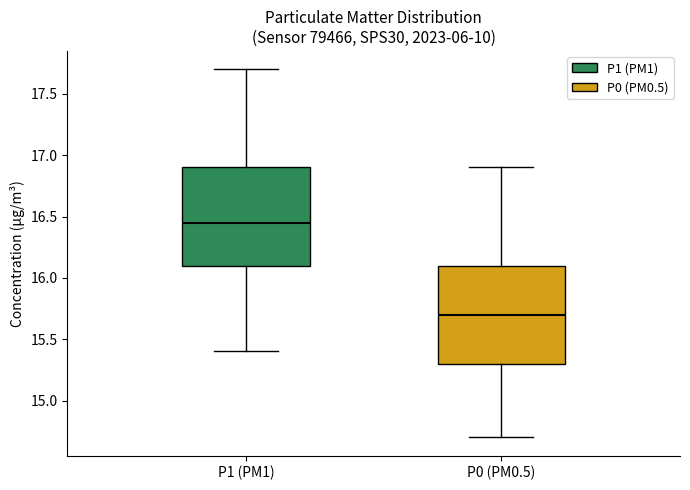

Reading left to right, transcribe this box plot: for each box, give where its median line is, the range the box spans, and where its two whiskers end, as read against the y-axis. The values are not printed on the chart, so give them approximately, as read against the axis.

P1 (PM1): median 16.45, box 16.10 to 16.90, whiskers 15.40 to 17.70
P0 (PM0.5): median 15.70, box 15.30 to 16.10, whiskers 14.70 to 16.90